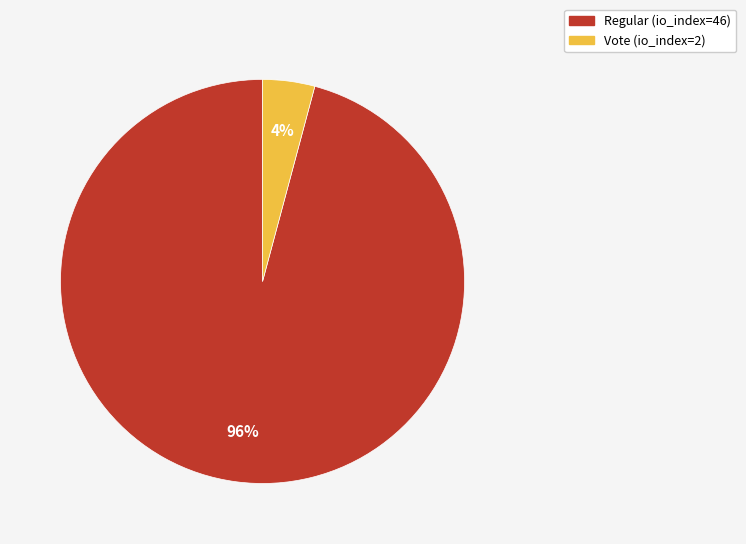

Which has a higher value, Vote (io_index=2) or Regular (io_index=46)?

Regular (io_index=46)